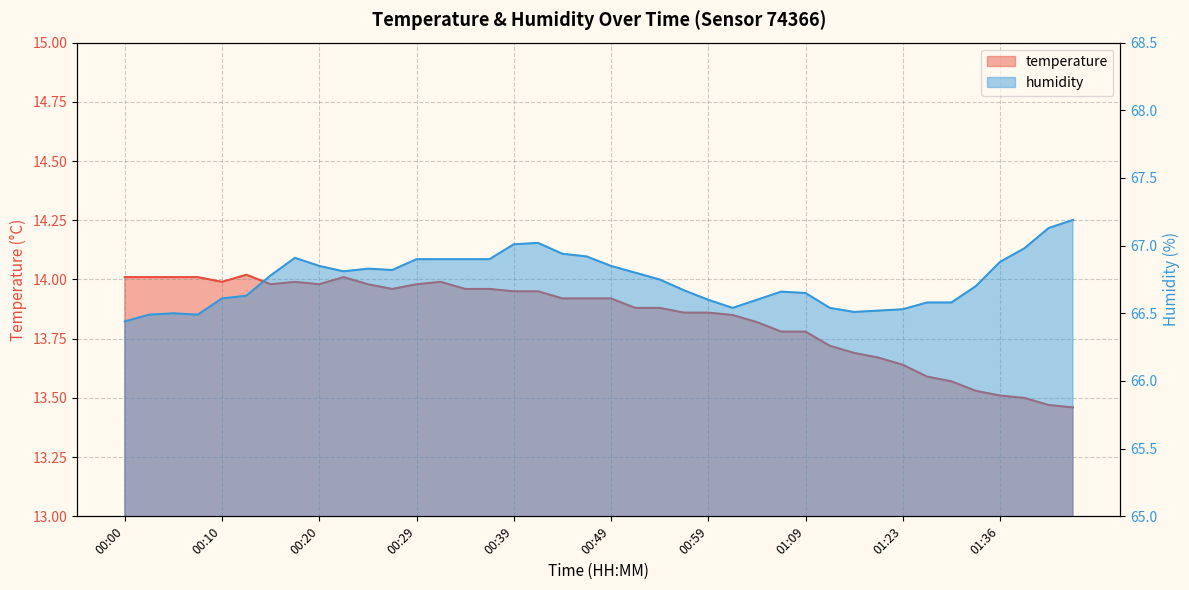

How many interior local valleys does the humidity series have?

5